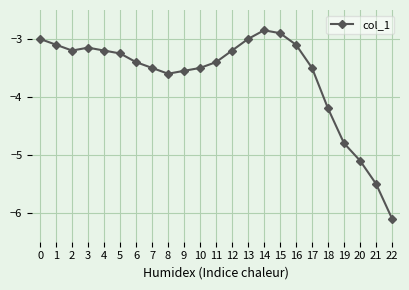

Is it true that the value at 12 is -1.0?

False